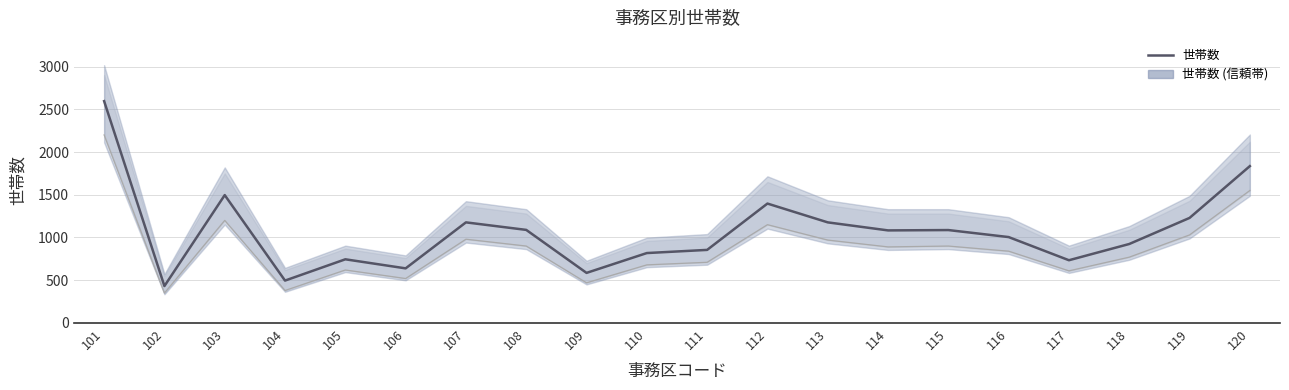

What is the value of the 13th point from the left?

1177